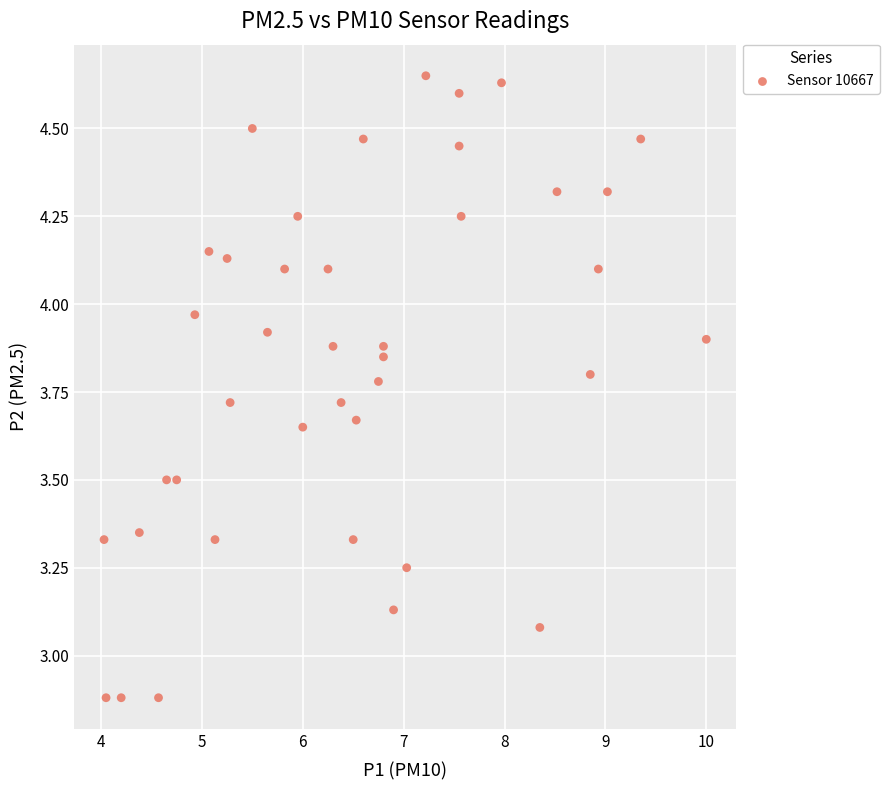

What is the range of Y values (max minus min)?

1.8